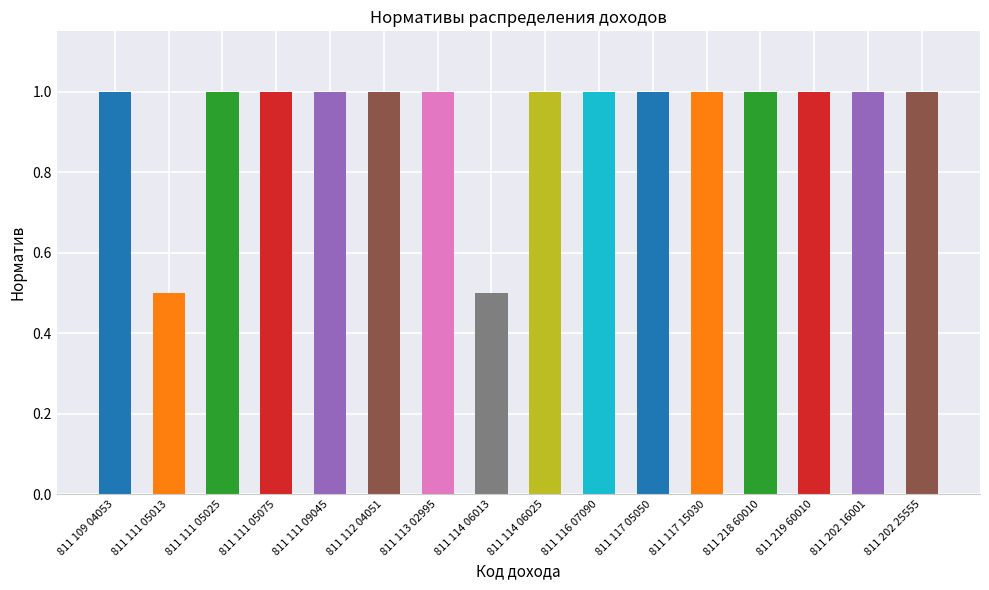

How many bars are there in total?

16